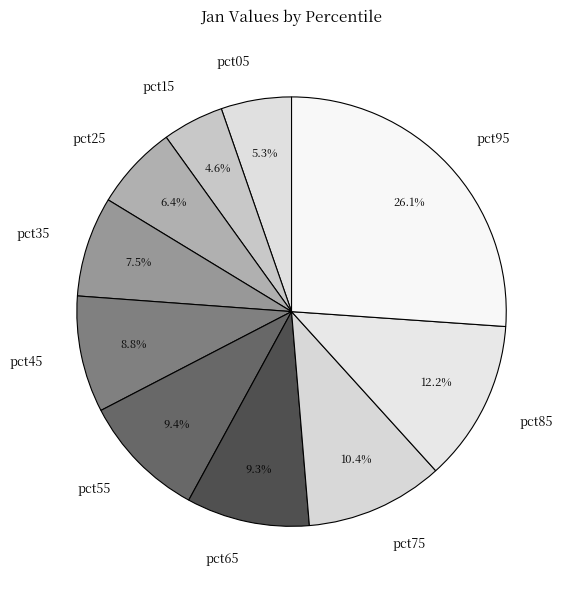

What percentage is the pct95 slice, to the nearest percent?

26%